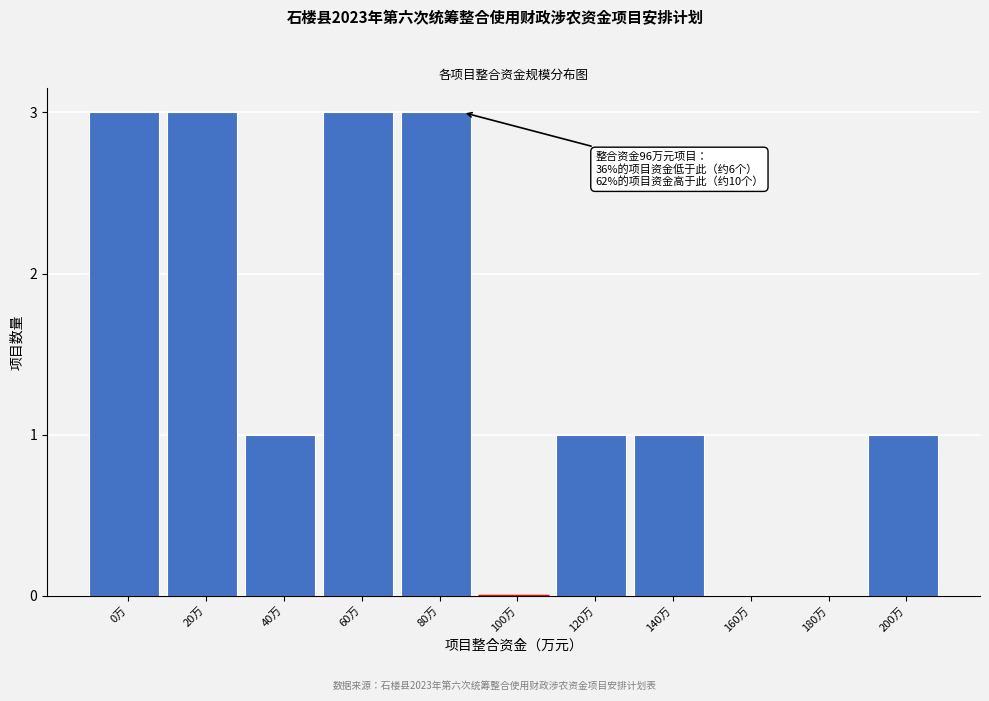

Reading left to right, list all the values displayed in this chart.

0万=3	20万=3	40万=1	60万=3	80万=3	100万=0	120万=1	140万=1	160万=0	180万=0	200万=1